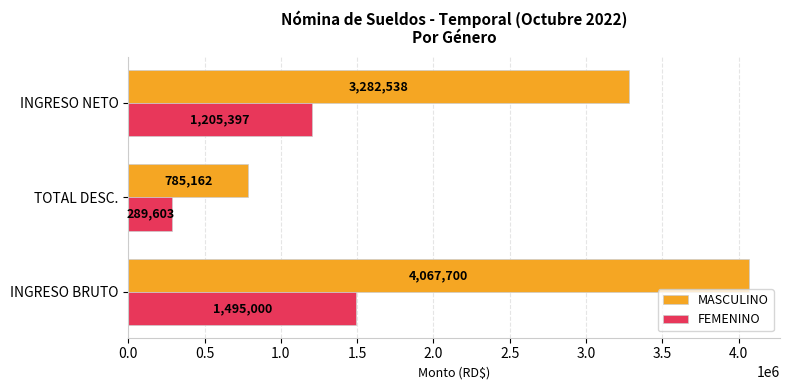

At which label does FEMENINO reach its peak?

INGRESO BRUTO